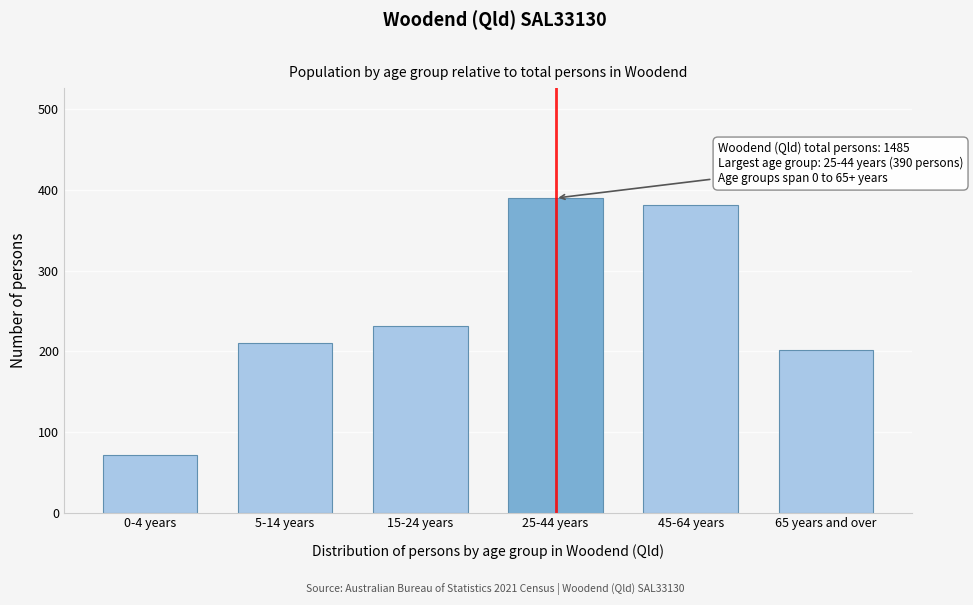

Reading left to right, list all the values displayed in this chart.

0-4 years=71	5-14 years=210	15-24 years=231	25-44 years=390	45-64 years=382	65 years and over=201